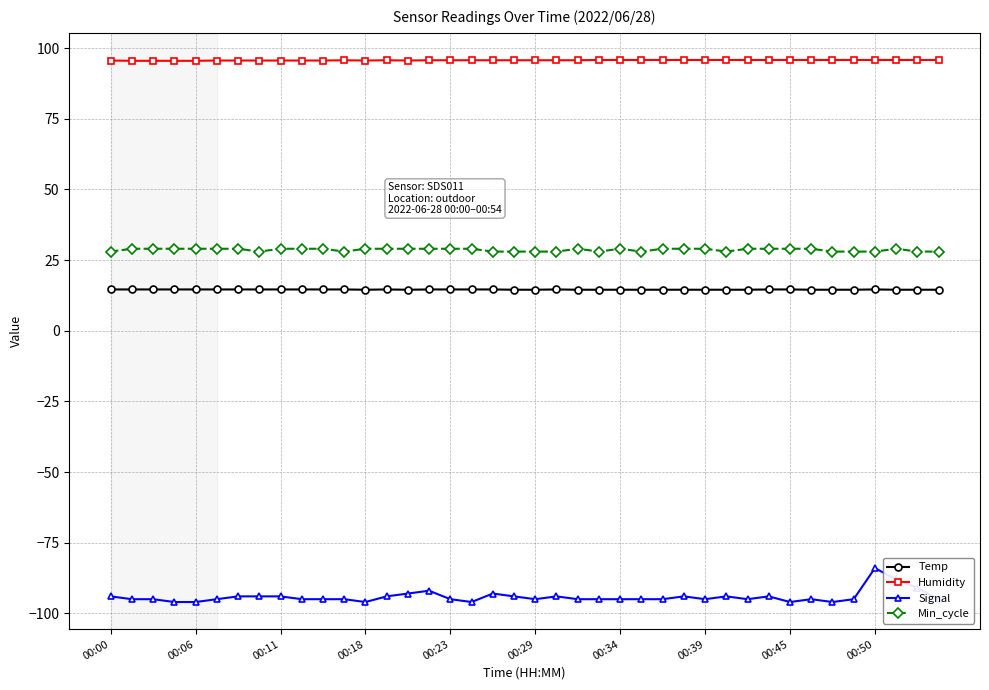

What is the greatest value displayed?

95.8